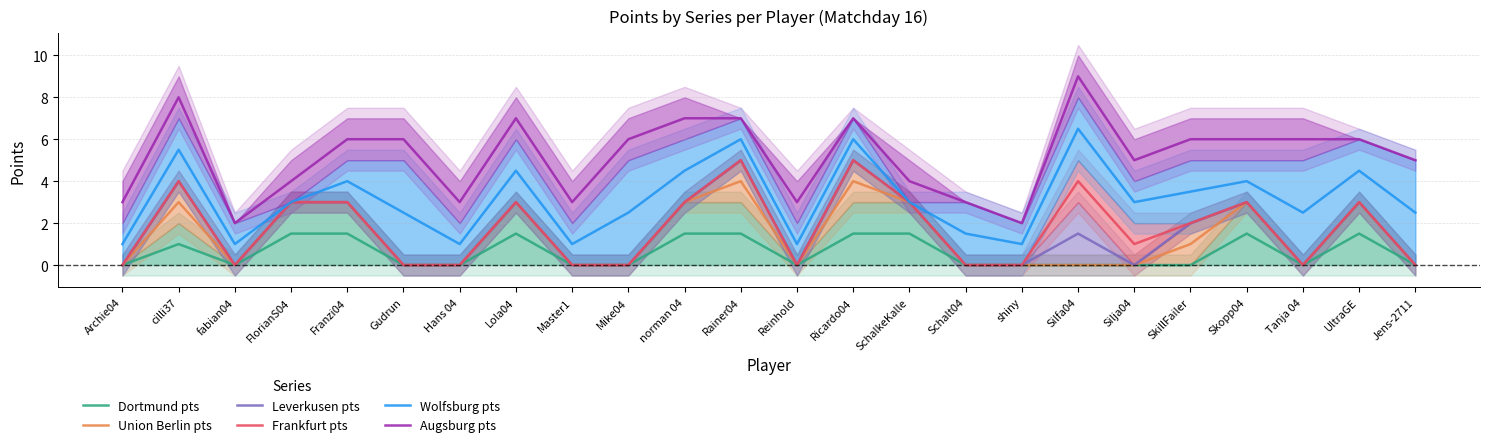

At which label is Wolfsburg pts closest to 3?

FlorianS04